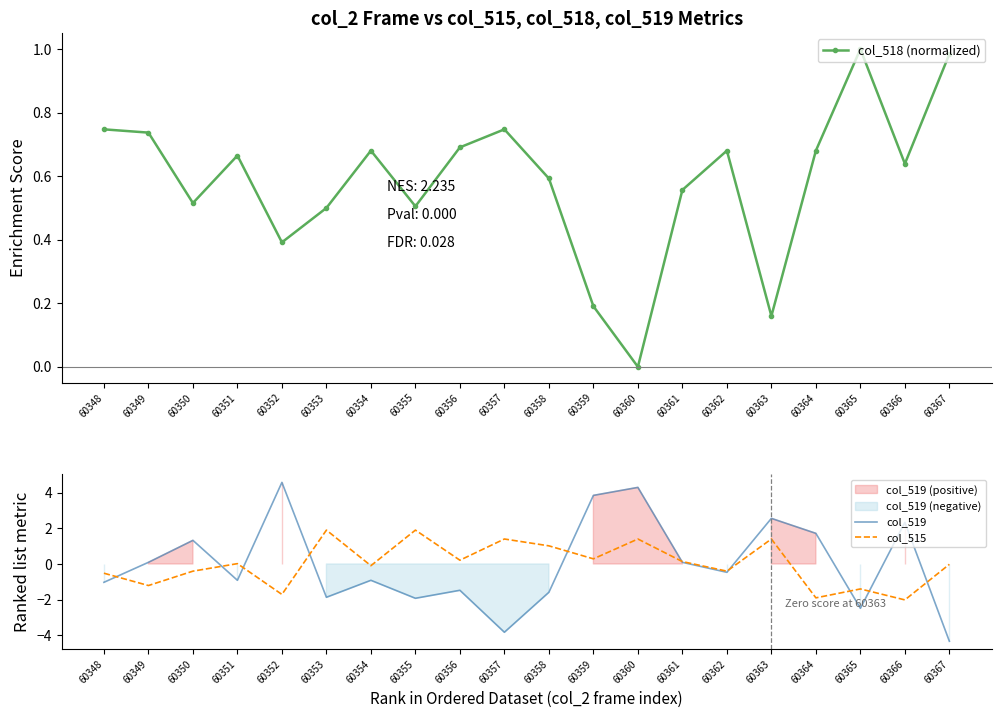

The col_518 (normalized) series shows 0.5 at 60365. True or false?

False